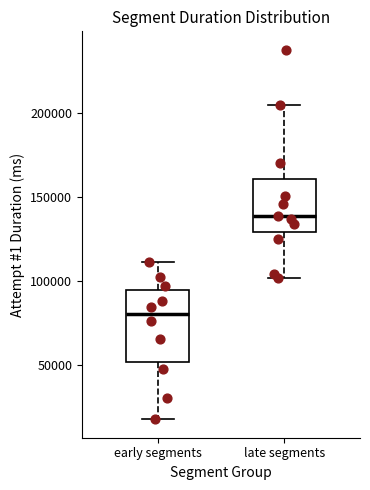

Comparing the boxes themselves (not the whiskers), which one is the tallest?

early segments